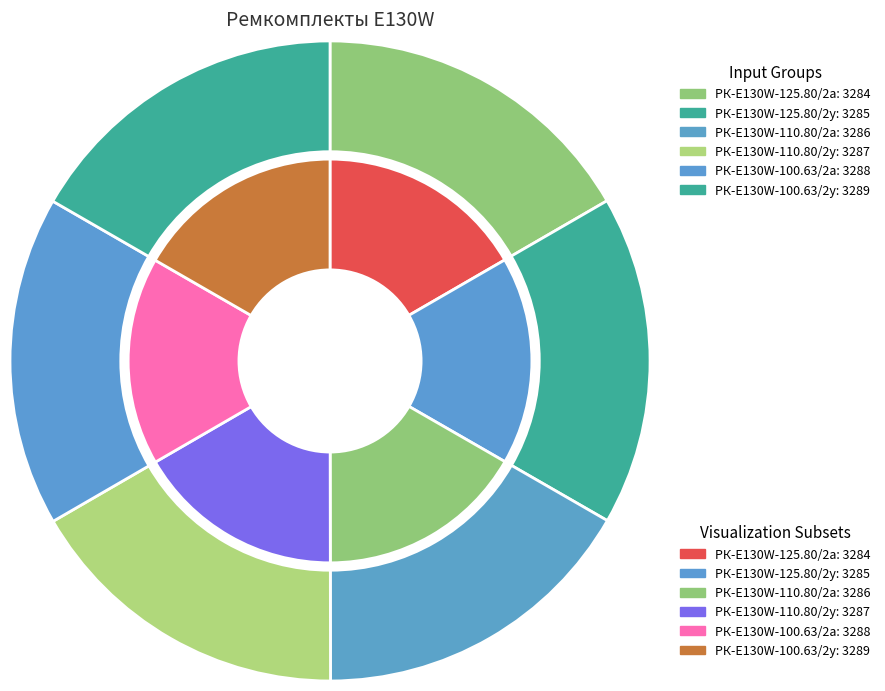

Approximately how many times larger is the value at РК-E130W-100.63/2у-ЕП compared to РК-E130W-100.63/2а-ЕП?

1.0